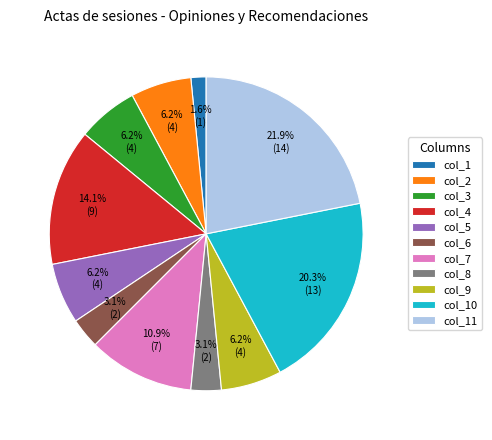

To the nearest percent, what portion does col_8 represent?

3%